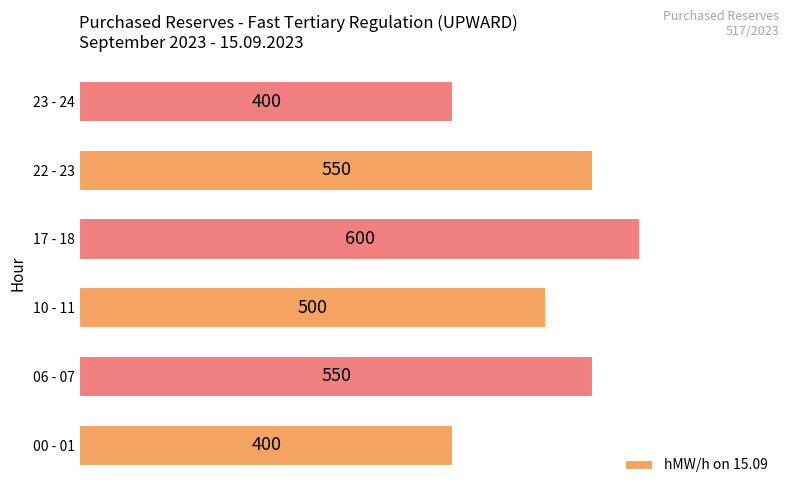

Read the value at 06 - 07.

550